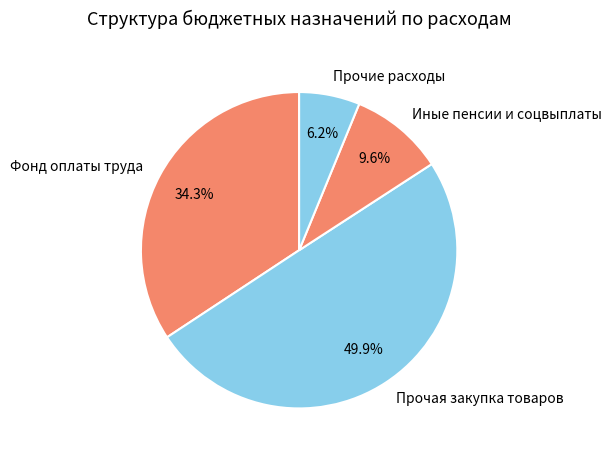

What is the ratio of the value at Фонд оплаты труда to the value at Прочие расходы?

5.5